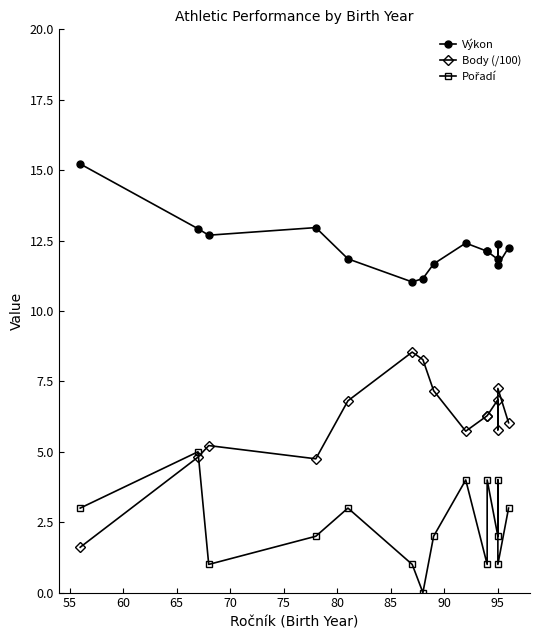

What is the lowest value of the Výkon series?

11.0